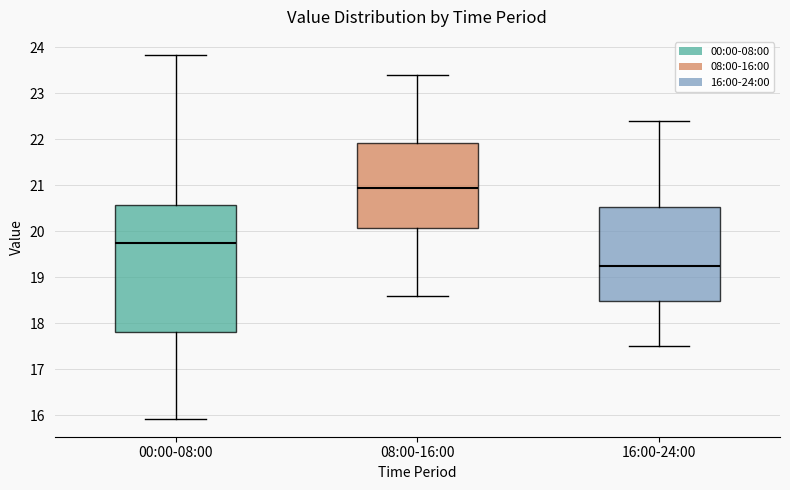

Reading left to right, transcribe this box plot: for each box, give where its median line is, the range the box spans, and where its two whiskers end, as read against the y-axis. The values are not printed on the chart, so give them approximately, as read against the axis.

00:00-08:00: median 19.8, box 17.8 to 20.6, whiskers 15.9 to 23.8
08:00-16:00: median 21.0, box 20.1 to 21.9, whiskers 18.6 to 23.4
16:00-24:00: median 19.3, box 18.5 to 20.5, whiskers 17.5 to 22.4